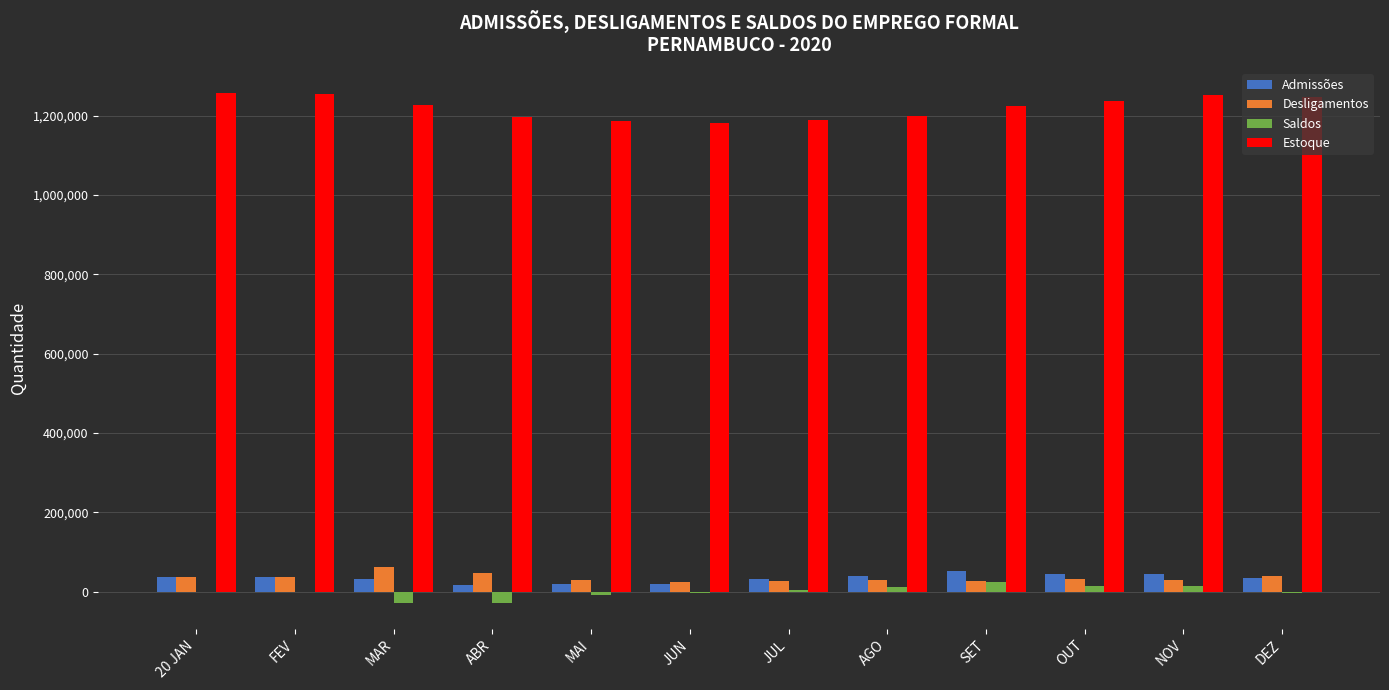

Is the value of Desligamentos at MAI greater than the value of Estoque at JUN?

No